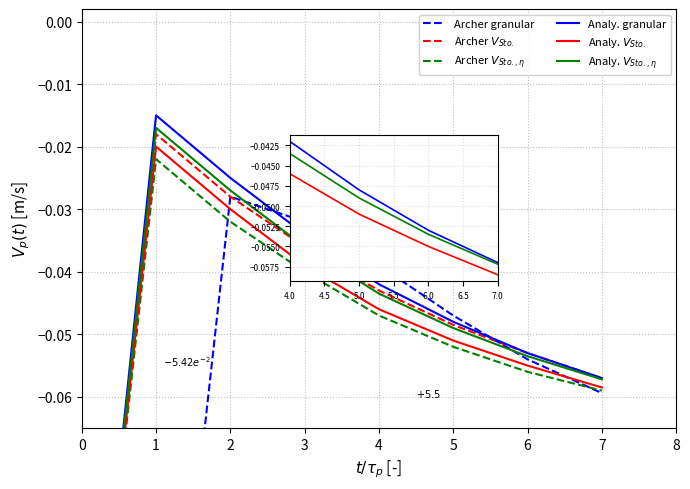

Reading right to left, list all the values displayed in this chart.

Archer granular: -0.1	-0.1	-0.0	-0.0	-0.0	-0.0	-0.1	-0.1
Archer $V_{Sto.}$: -0.1	-0.1	-0.0	-0.0	-0.0	-0.0	-0.0	-0.1
Archer $V_{Sto.,\eta}$: -0.1	-0.1	-0.1	-0.0	-0.0	-0.0	-0.0	-0.1
Analy. granular: -0.1	-0.1	-0.0	-0.0	-0.0	-0.0	-0.0	-0.1
Analy. $V_{Sto.}$: -0.1	-0.1	-0.1	-0.0	-0.0	-0.0	-0.0	-0.1
Analy. $V_{Sto.,\eta}$: -0.1	-0.1	-0.0	-0.0	-0.0	-0.0	-0.0	-0.1